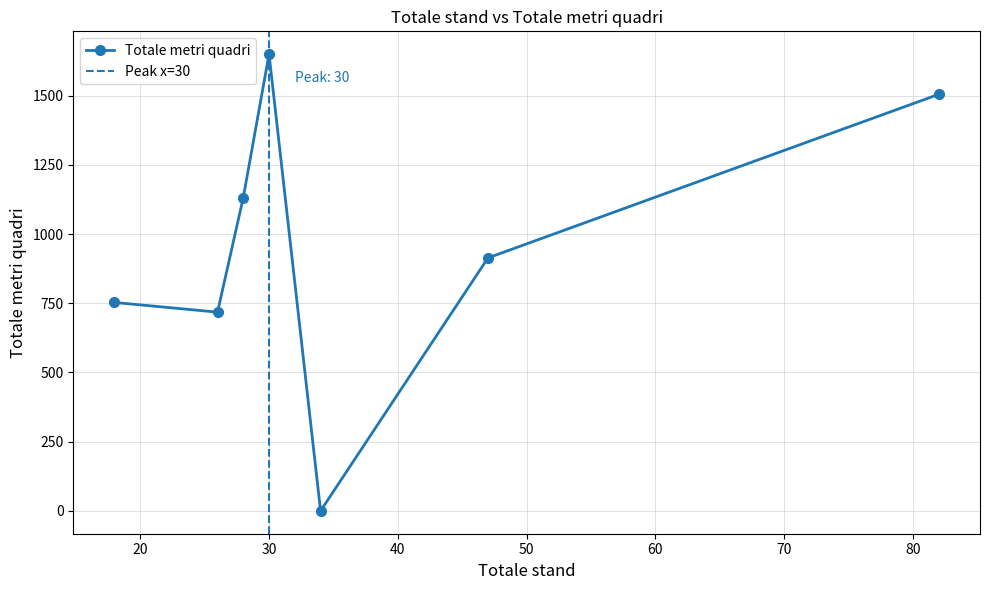

What is the approximate value at 47, to the nearest 100?

900